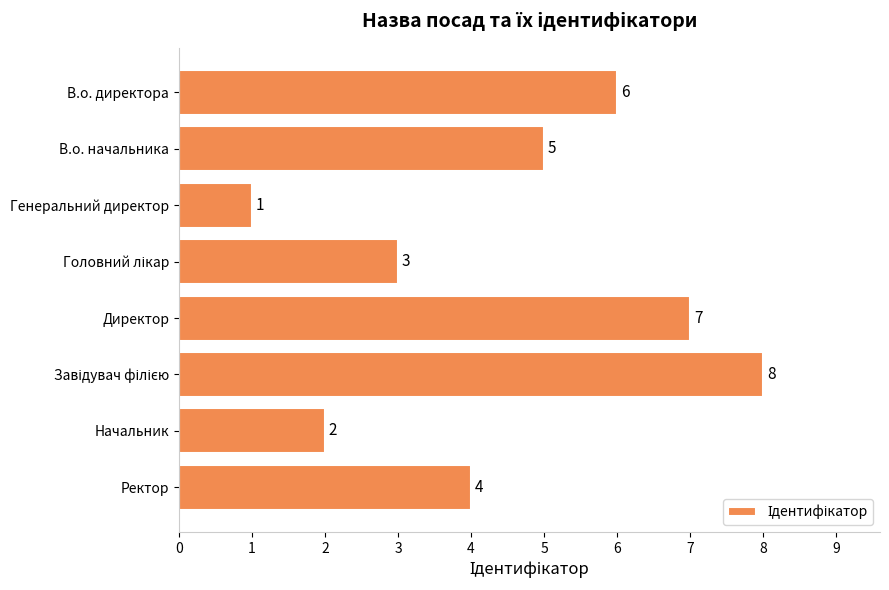

The chart shows a value of 11 at Директор. True or false?

False